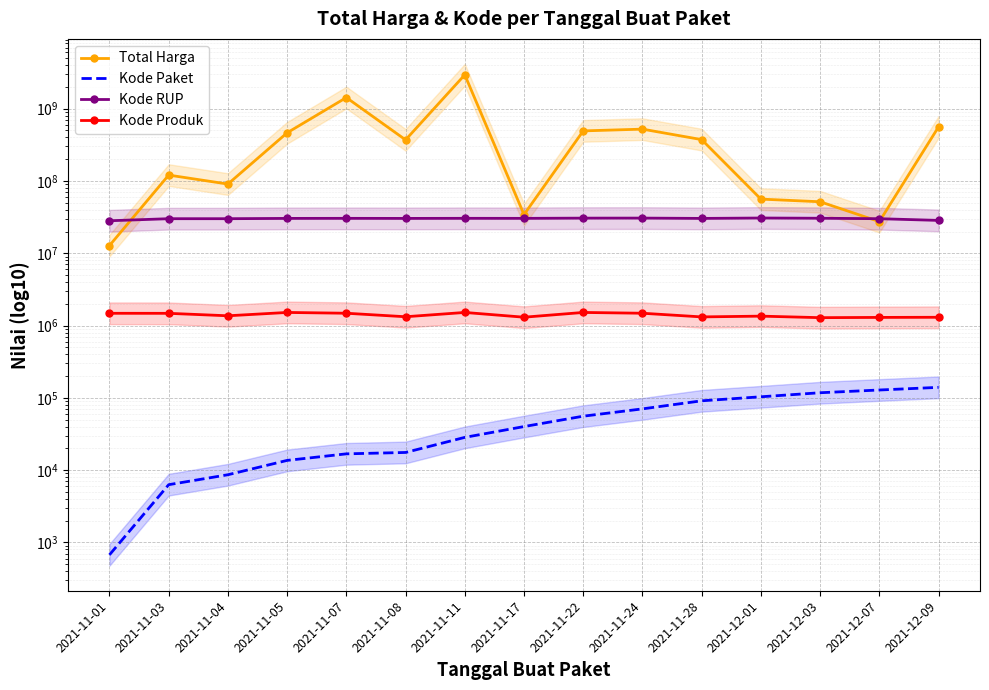

Where is the first local minimum for Kode Produk?

2021-11-04